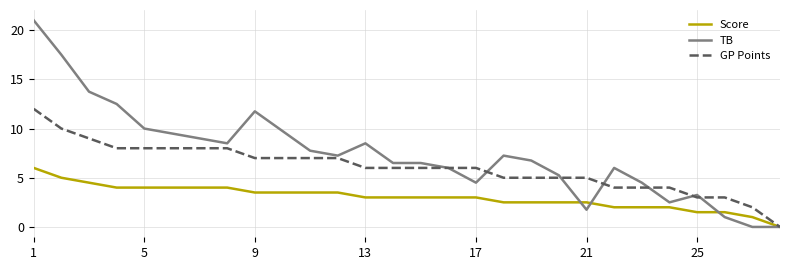

Which series has the largest range (max minus min)?

TB